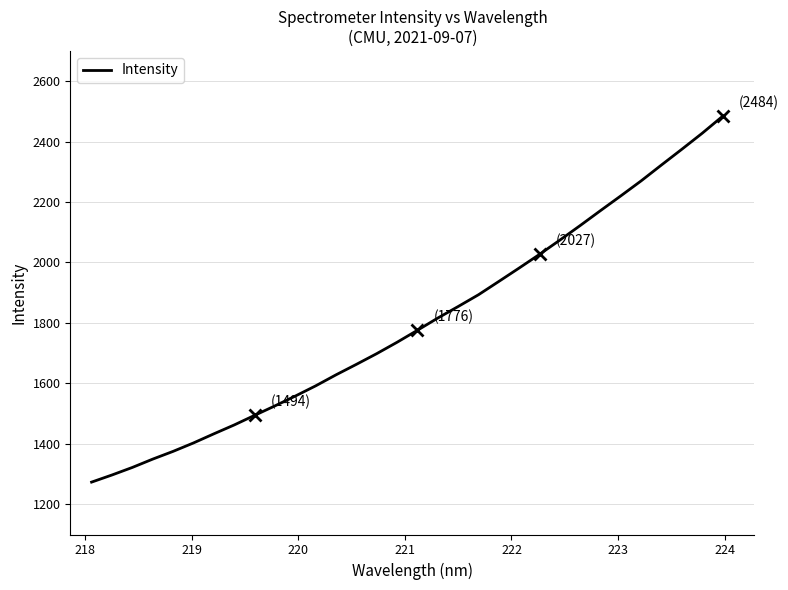

What is the greatest value displayed?

2483.6